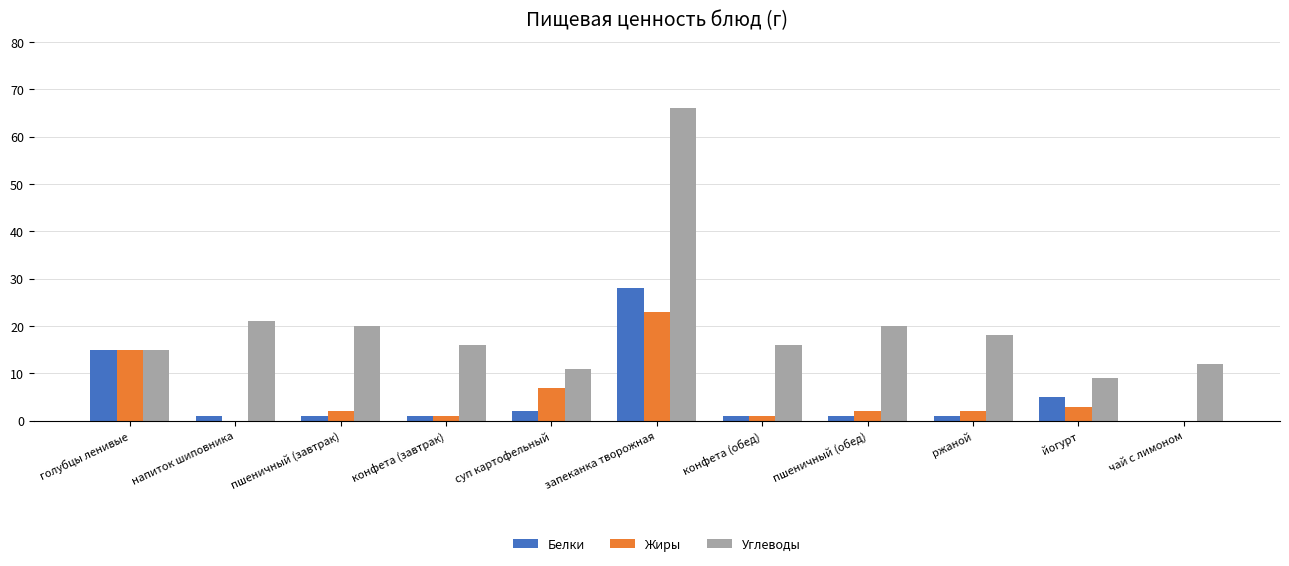

What is the difference between the Жиры values at пшеничный (обед) and запеканка творожная?

21